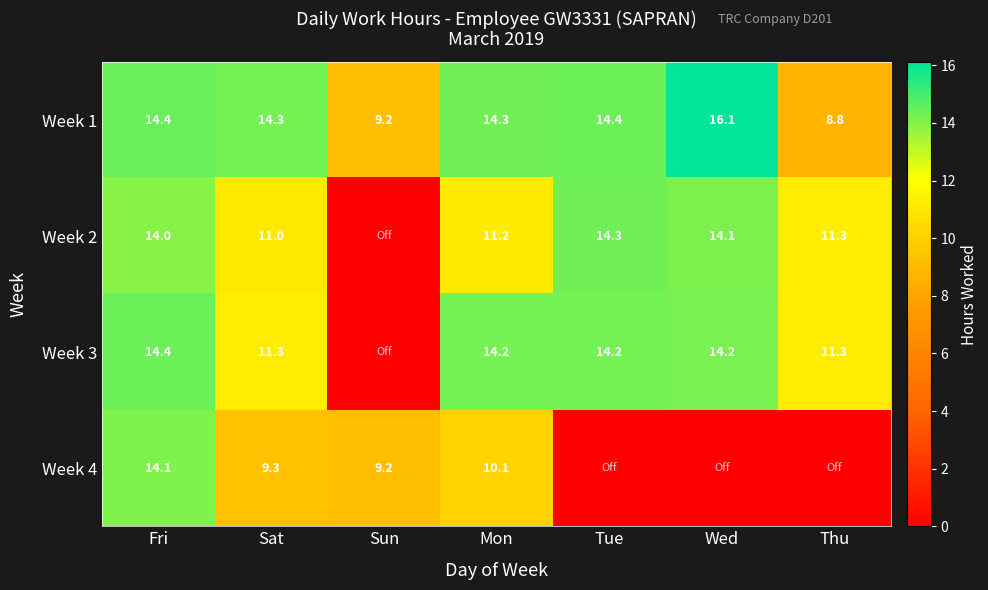

Rank the series at Mon from lowest to highest value.

Week 4, Week 2, Week 3, Week 1